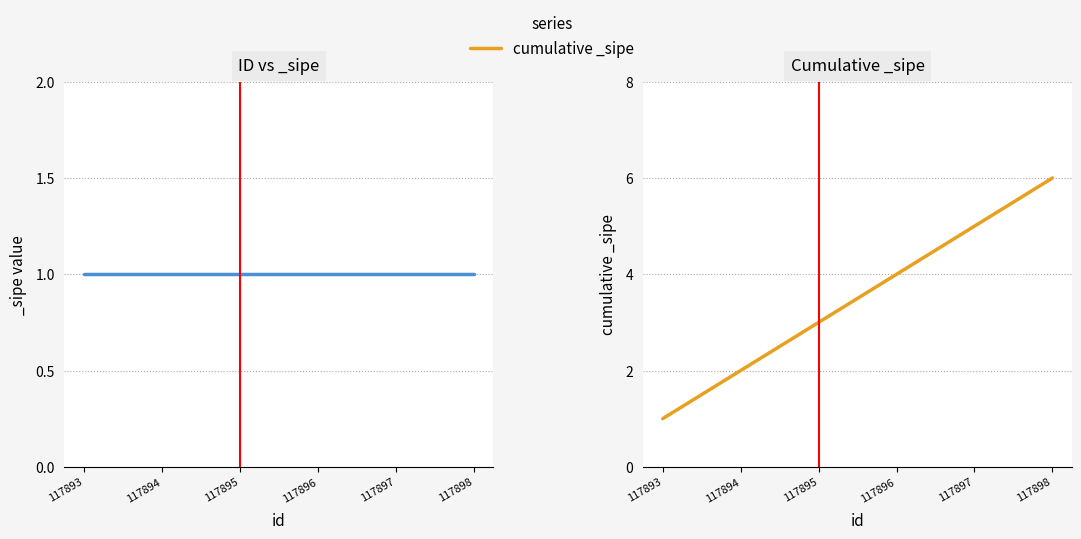

Rank the categories by value from highest to lowest.

117898, 117897, 117896, 117895, 117894, 117893